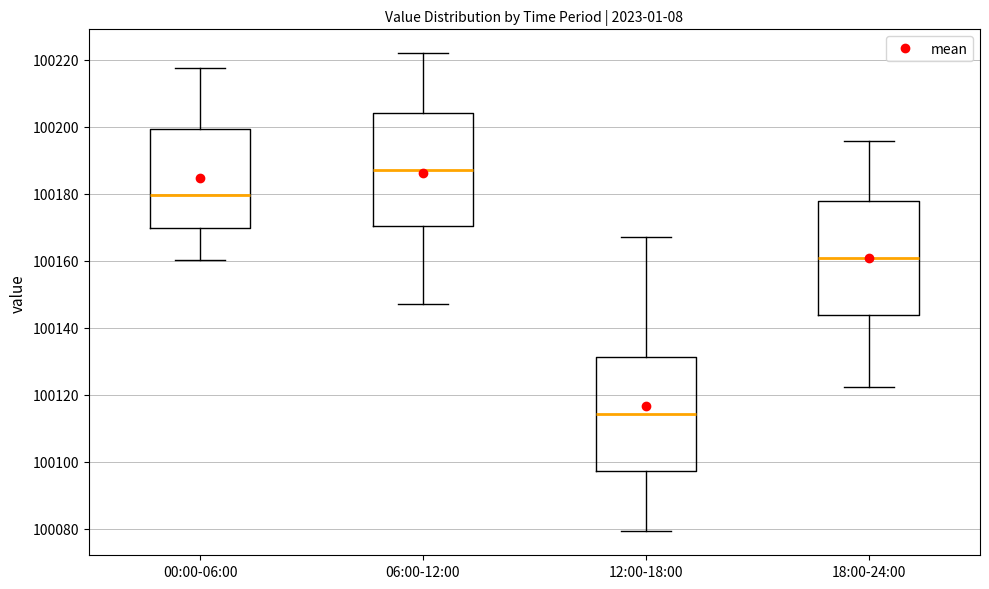

Reading left to right, transcribe this box plot: for each box, give where its median line is, the range the box spans, and where its two whiskers end, as read against the y-axis. The values are not printed on the chart, so give them approximately, as read against the axis.

00:00-06:00: median 100180, box 100170 to 100200, whiskers 100160 to 100218
06:00-12:00: median 100188, box 100170 to 100204, whiskers 100148 to 100222
12:00-18:00: median 100114, box 100098 to 100132, whiskers 100080 to 100168
18:00-24:00: median 100160, box 100144 to 100178, whiskers 100122 to 100196